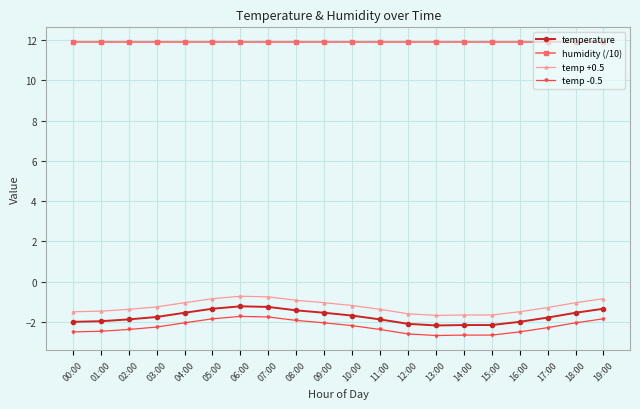

At how many categories does at least one series exceed 6?

20